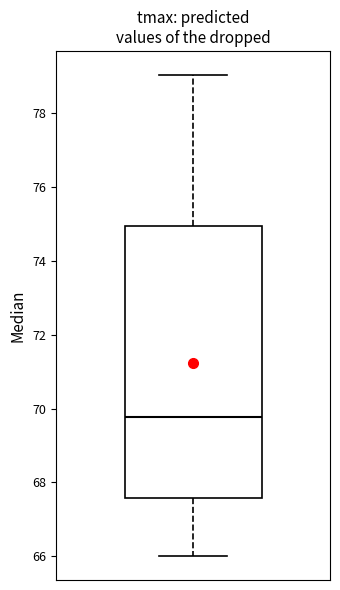

Read this box plot against the y-axis: the position of the median line, the range covered by the box, and the ends of both whiskers. The values are not printed on the chart, so give them approximately, as read against the axis.

median 69.8, box 67.6 to 75.0, whiskers 66.0 to 79.0